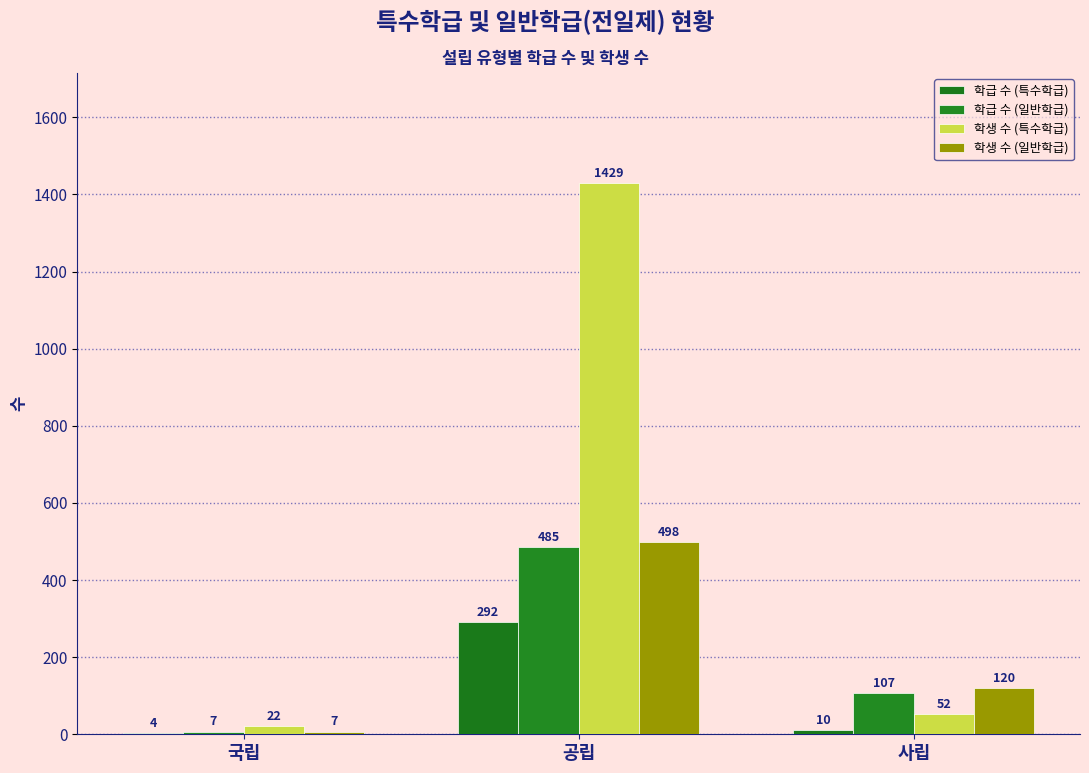

What is the minimum value shown in the chart?

4